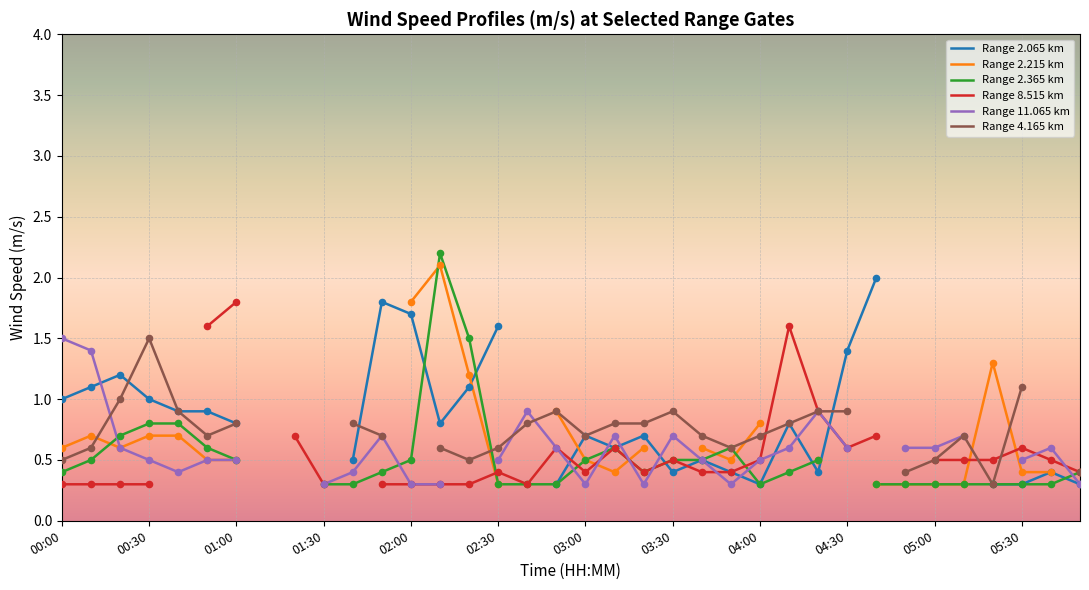

Is the value of Range 2.365 km at 03:30 greater than the value of Range 11.065 km at 15?

No